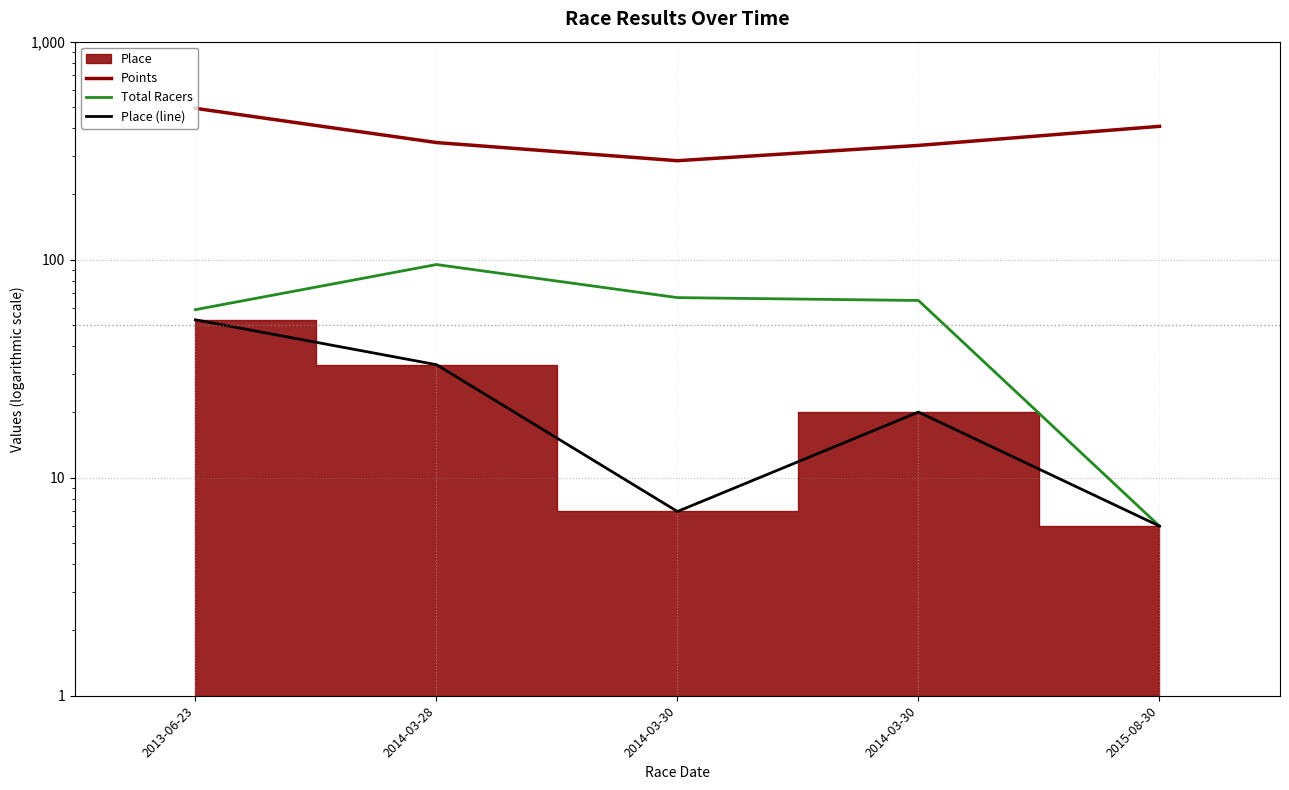

What is the difference between the maximum and minimum values in the Points series?

210.1